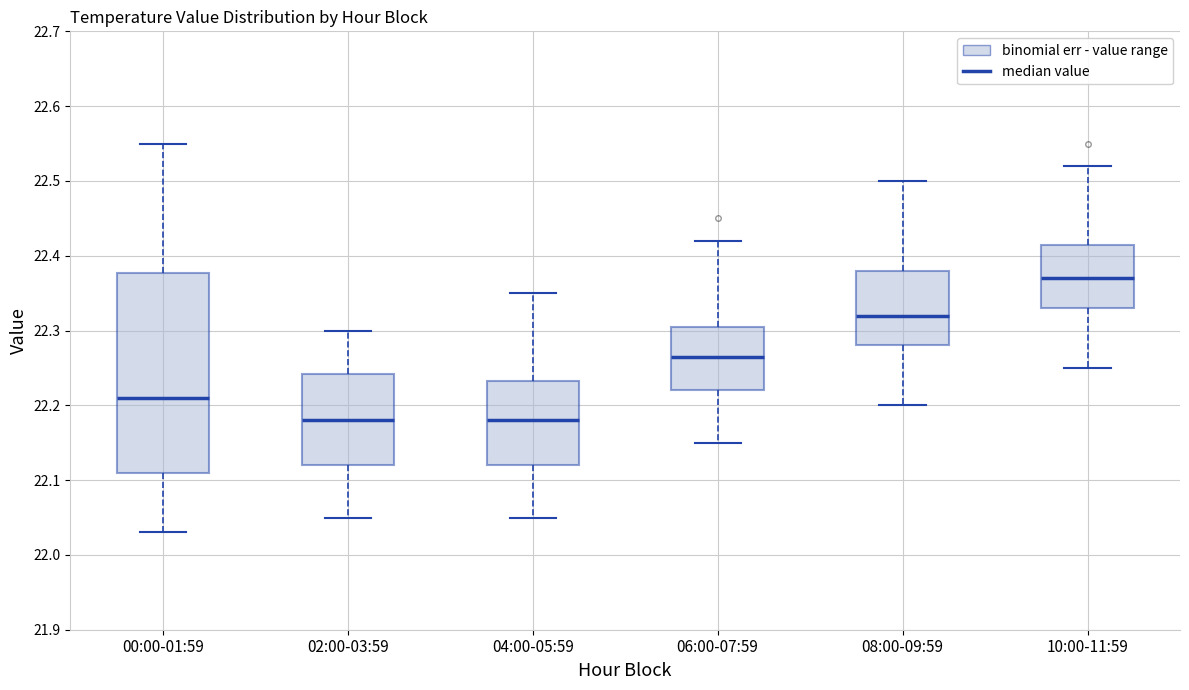

Comparing the boxes themselves (not the whiskers), which one is the tallest?

00:00-01:59